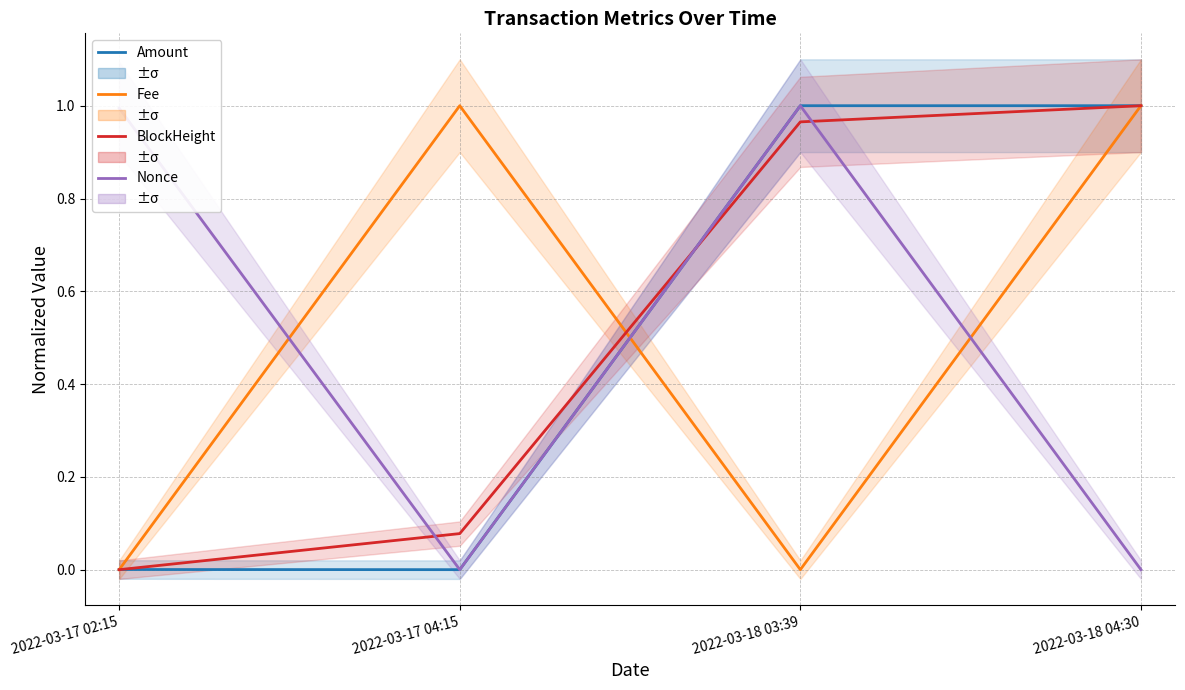

How many times do Fee and Nonce cross each other?

3